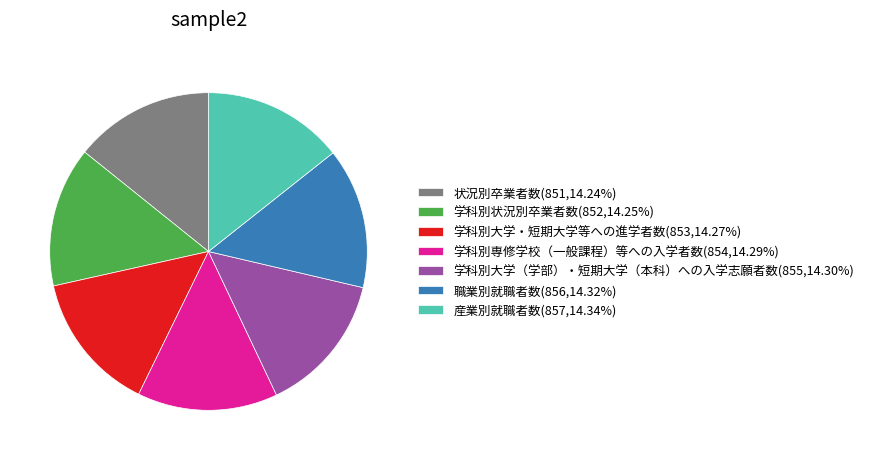

Is 学科別専修学校（一般課程）等への入学者数 the majority of the pie?

No